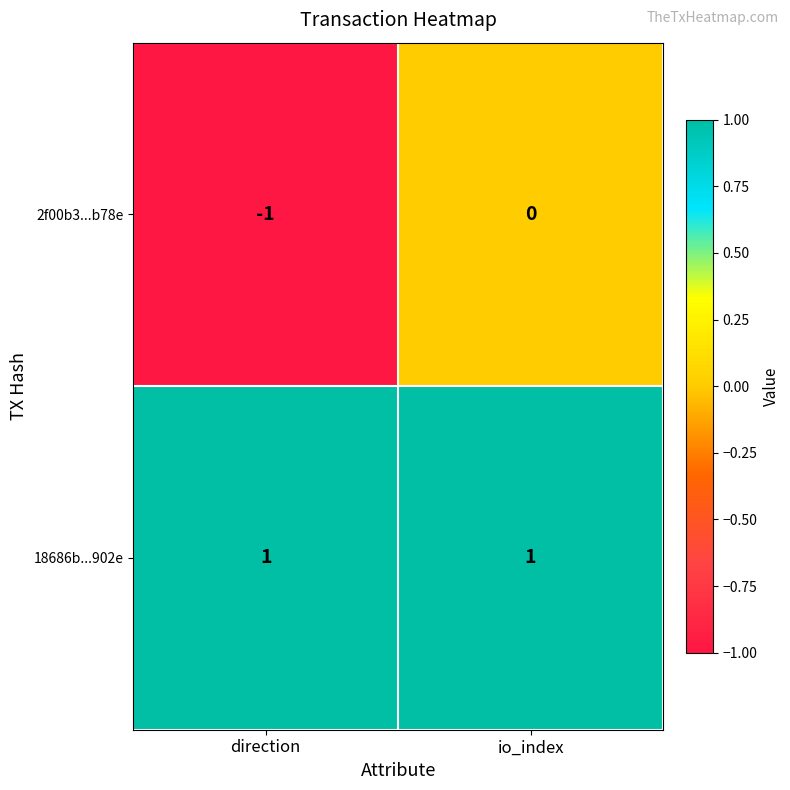

Which series changed the most between direction and io_index?

2f00b3...b78e